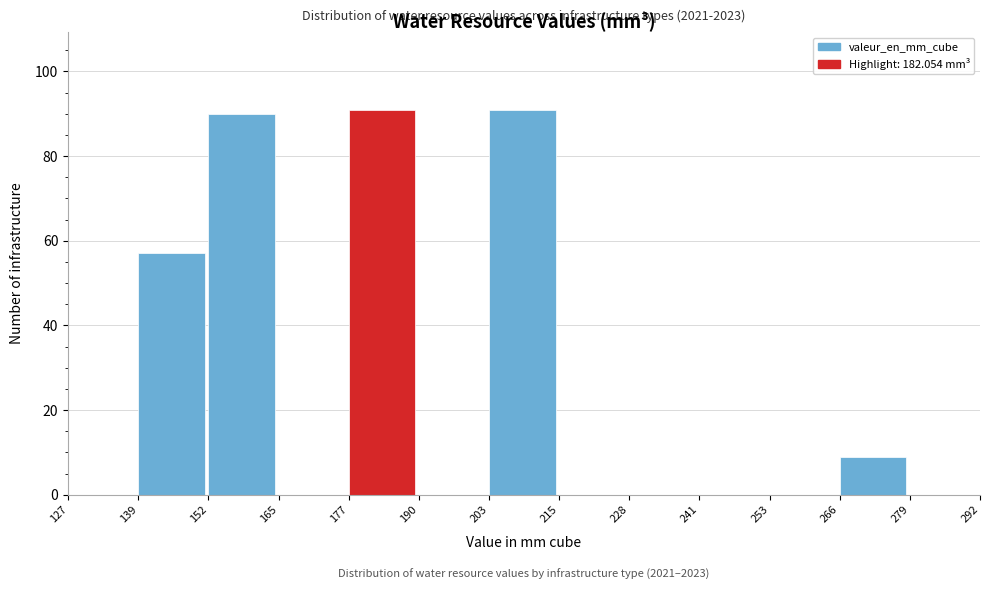

Reading left to right, what are all the values shown in this chart?

127=0	139=57	152=90	165=0	177=91	190=0	203=91	215=0	228=0	241=0	253=0	266=9	279=0